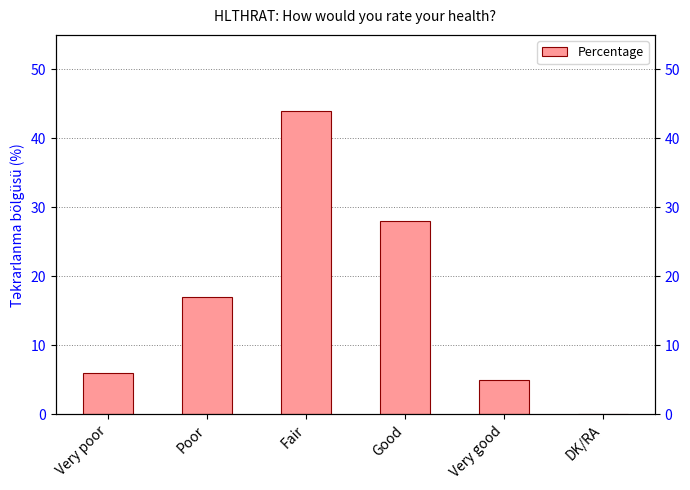

The chart shows a value of 9 at Very poor. True or false?

False